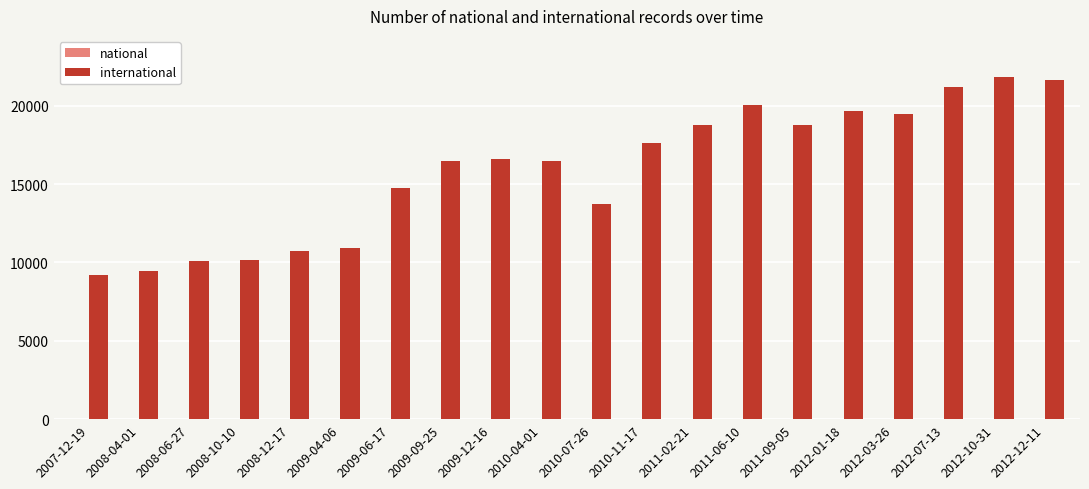

What is the value of the 17th bar from the left?

19483